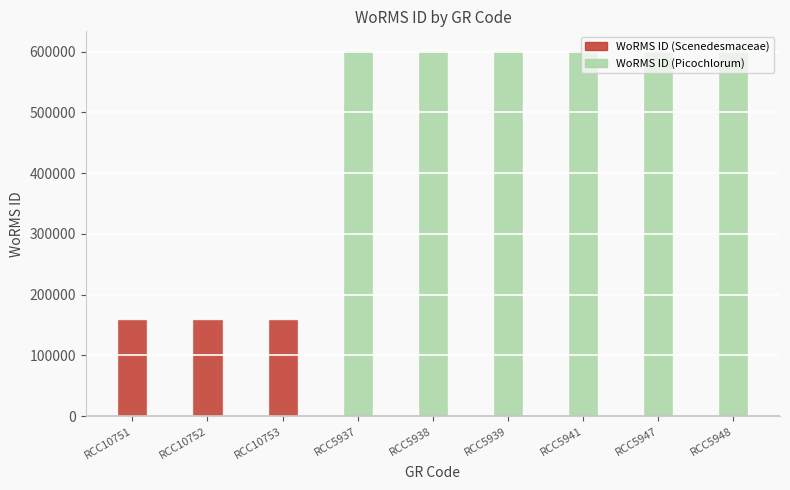

Count the WoRMS ID (Picochlorum) values in the range 0 to 603429.

9